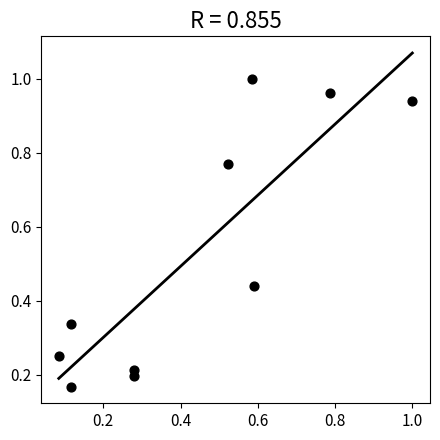

What is the average Y value?

0.5